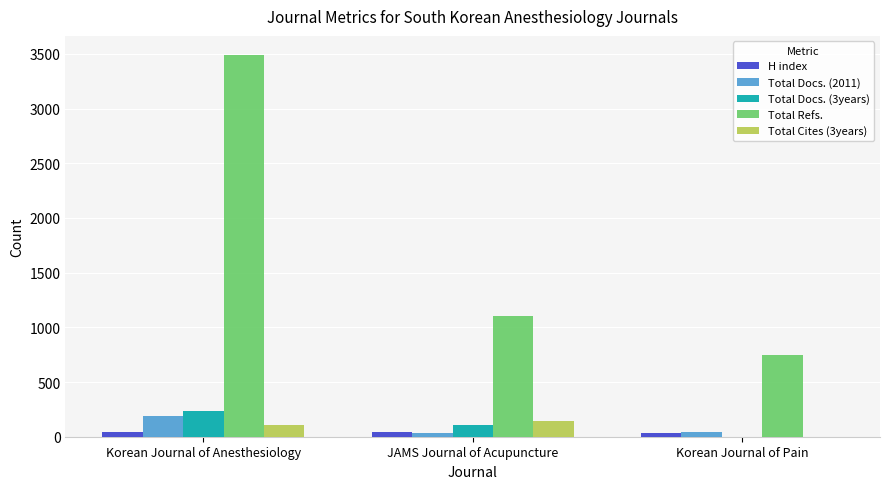

What is the maximum value shown in the chart?

3490